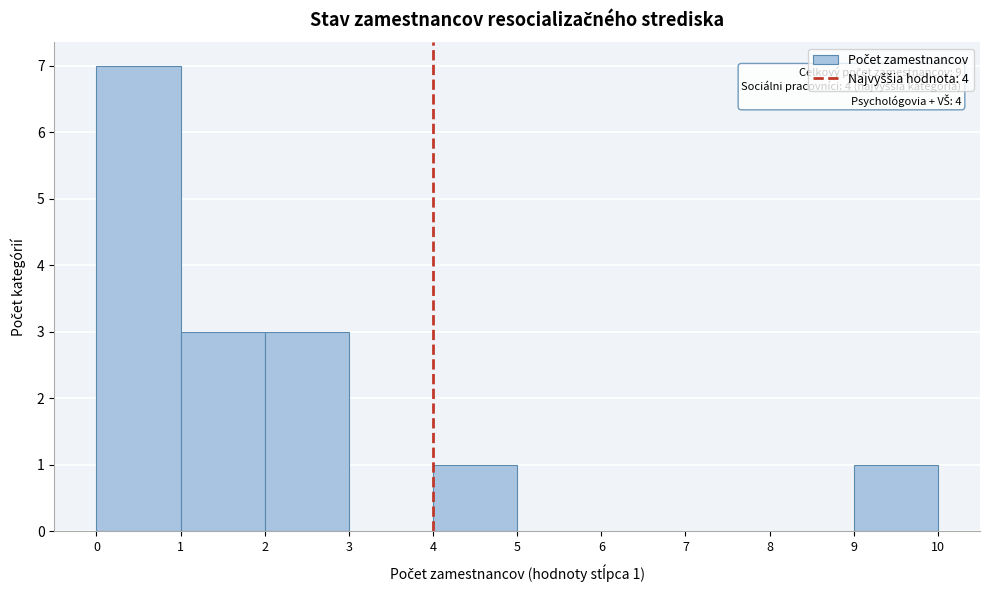

Which range on the x-axis has the tallest bar?

0 to 1